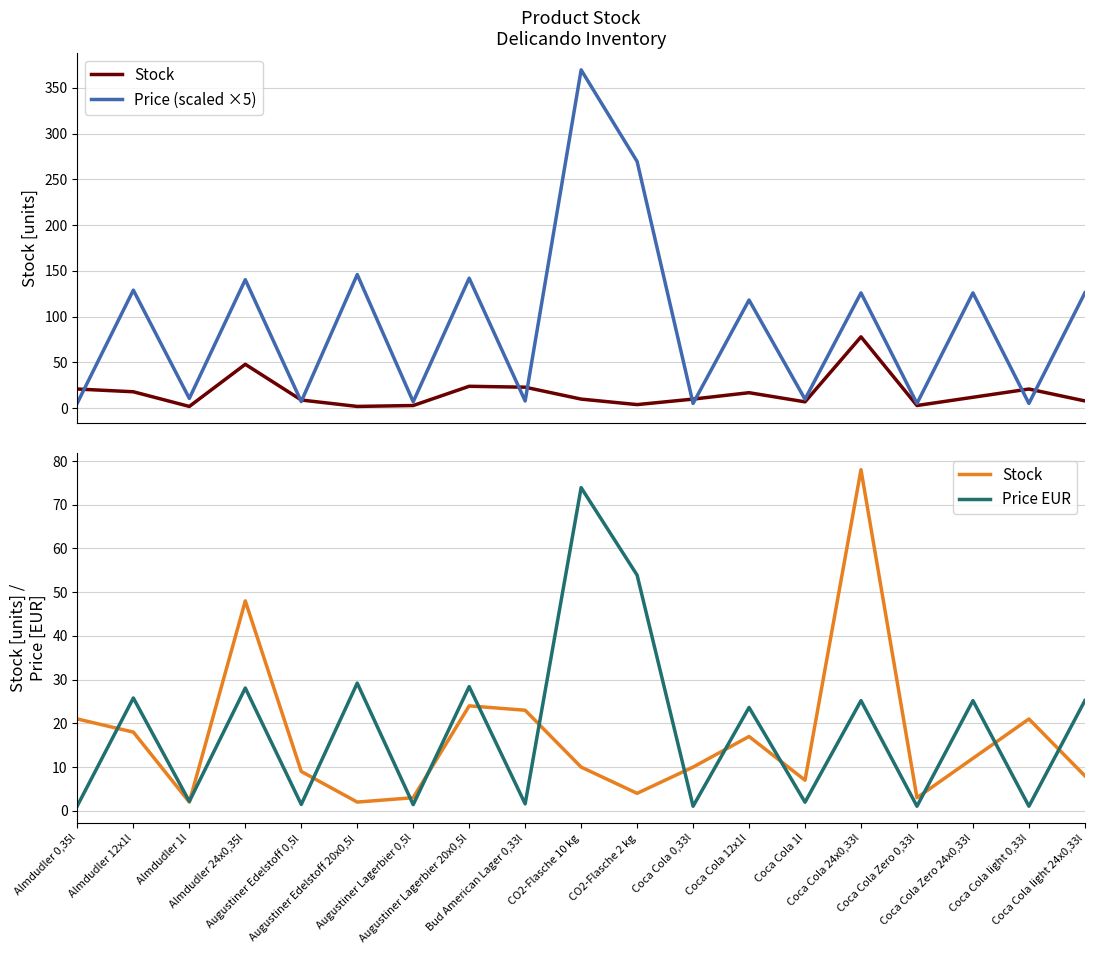

Reading left to right, extract all data points from this chart.

Stock: 21.0	18.0	2.0	48.0	9.0	2.0	3.0	24.0	23.0	10.0	4.0	10.0	17.0	7.0	78.0	3.0	12.0	21.0	8.0
Price (scaled ×5): 5.8	129.0	10.8	140.4	7.3	146.0	7.1	142.0	8.0	369.5	269.5	5.2	118.2	9.8	126.0	5.2	126.0	5.2	126.0
Price EUR: 1.2	25.8	2.1	28.1	1.5	29.2	1.4	28.4	1.6	73.9	53.9	1.1	23.6	2.0	25.2	1.1	25.2	1.1	25.2